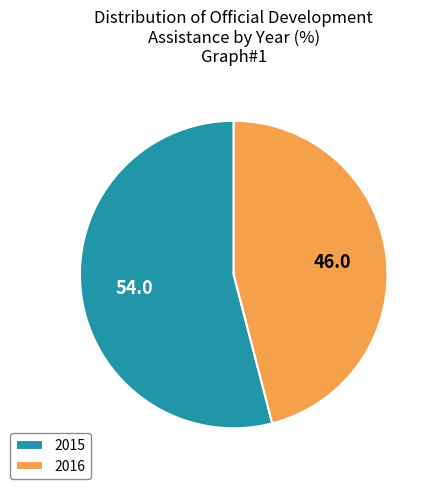

Do 2015 and 2016 together represent more than half of the pie?

Yes